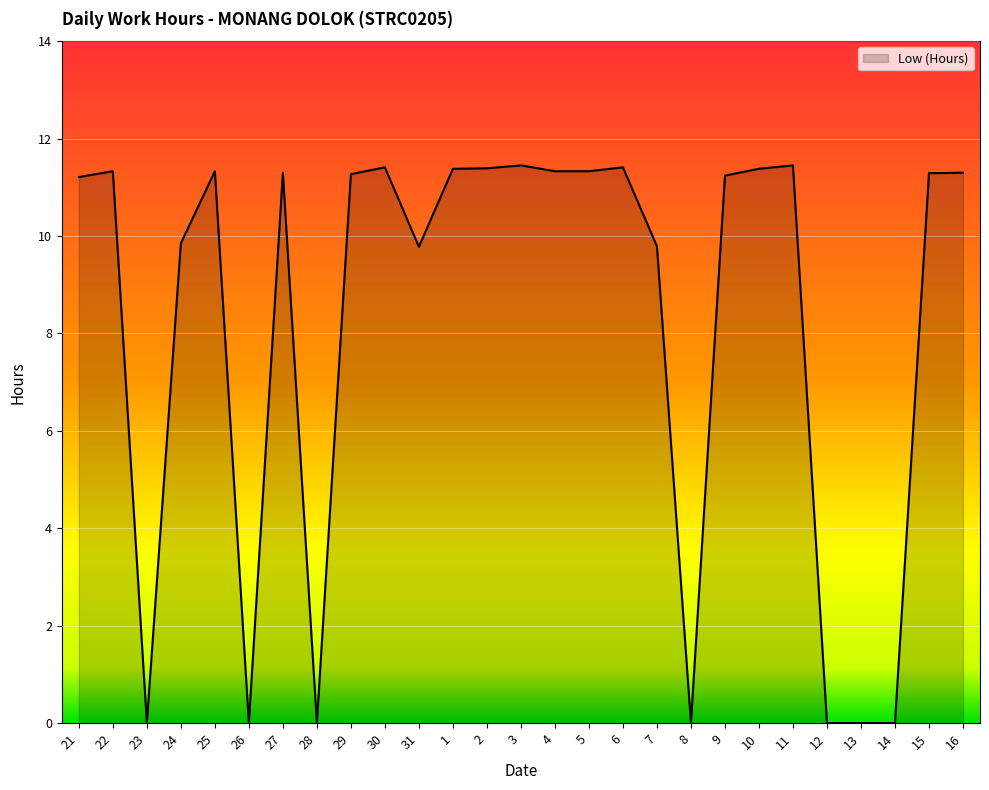

The chart shows a value of 11.3 at 15. True or false?

True